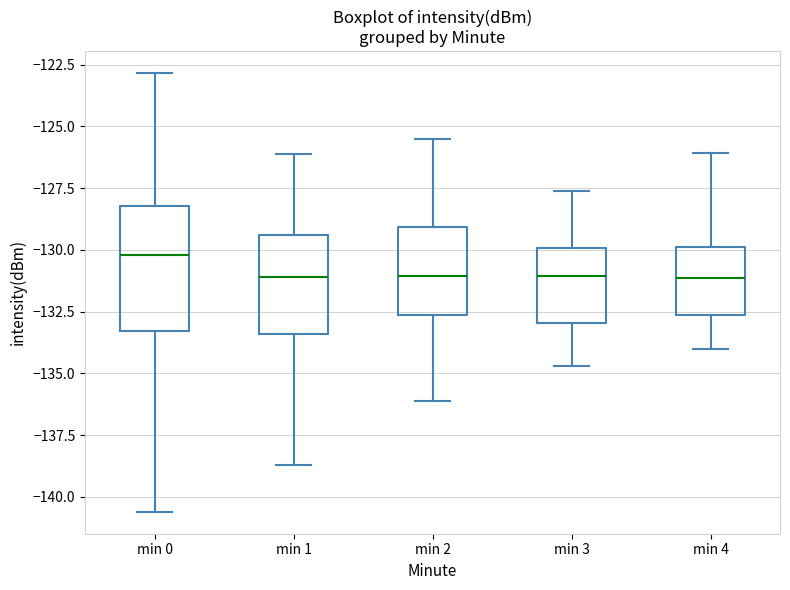

Where does the lower whisker of the box for min 3 end on the y-axis? The values are not printed on the chart, so give them approximately, as read against the axis.

-134.5